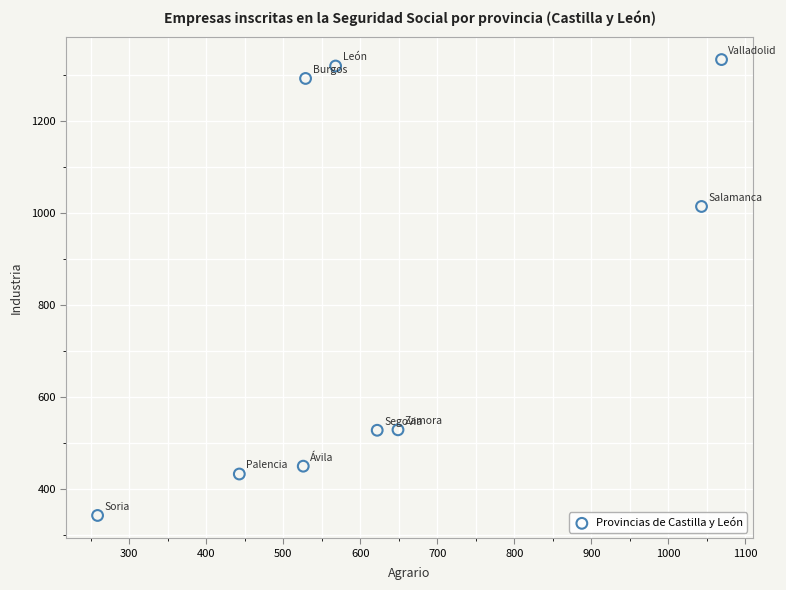

What Y value in the scatter plot is closest to 838?

1014